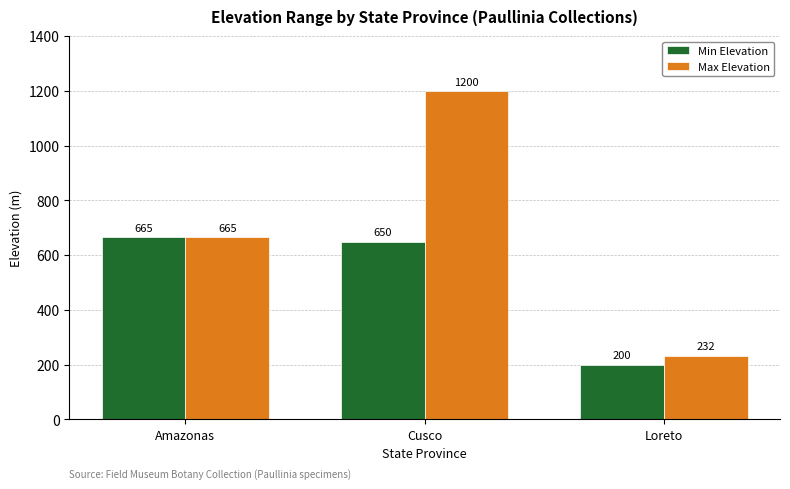

How many groups of bars are there?

3